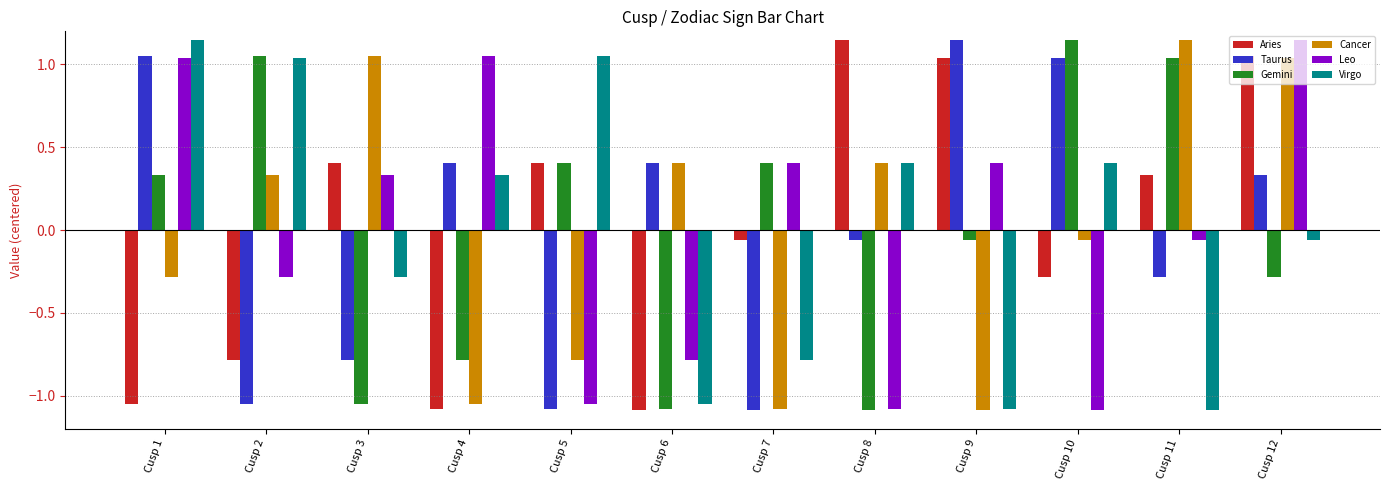

Count the number of categories in the chart.

12